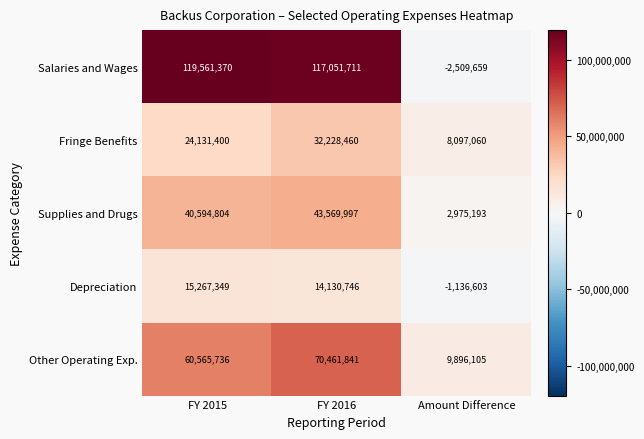

What is the sum of all Depreciation values?

28261492